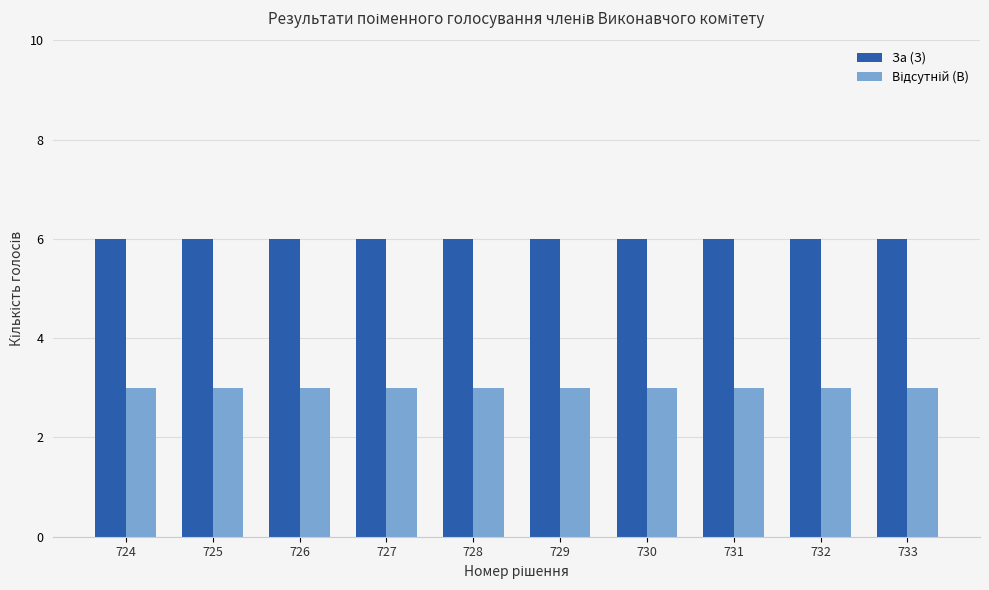

What is the value of the За (З) bar at the 7th from the left?

6